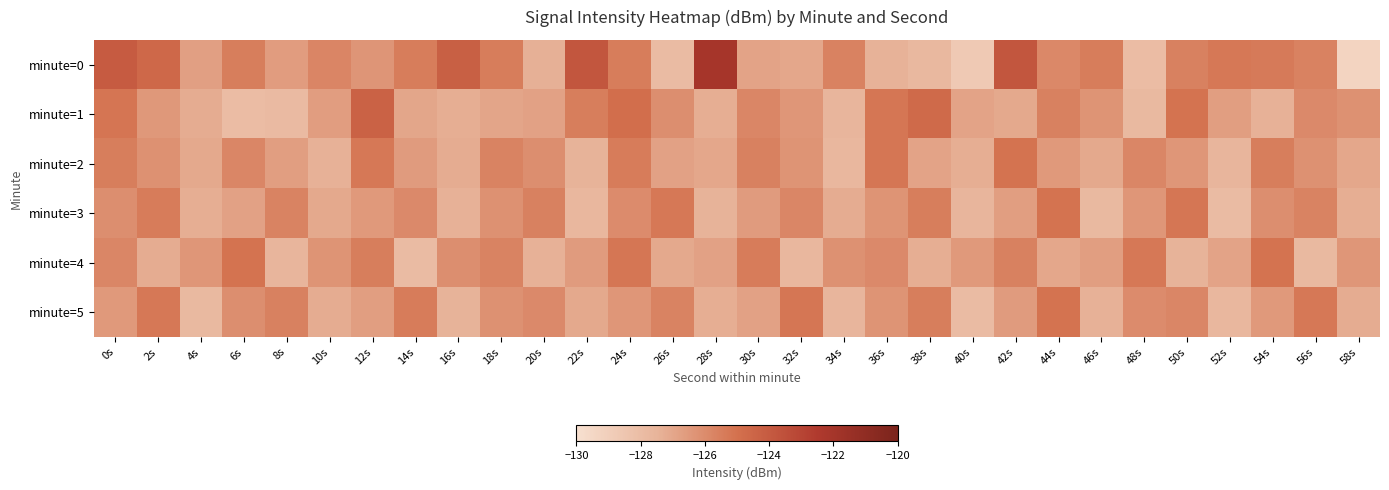

Reading left to right, transcribe all the data shown in this chart.

minute=0: 0s=-124.0	2s=-124.6	4s=-126.7	6s=-125.5	8s=-126.6	10s=-125.8	12s=-126.3	14s=-125.4	16s=-124.2	18s=-125.4	20s=-127.3	22s=-123.8	24s=-125.4	26s=-127.9	28s=-122.0	30s=-126.9	32s=-127.0	34s=-125.7	36s=-127.5	38s=-127.8	40s=-128.7	42s=-123.8	44s=-125.9	46s=-125.5	48s=-128.0	50s=-125.6	52s=-125.3	54s=-125.4	56s=-125.7	58s=-129.3
minute=1: 0s=-125.2	2s=-126.5	4s=-127.2	6s=-128.0	8s=-127.9	10s=-126.7	12s=-124.3	14s=-127.0	16s=-127.3	18s=-126.9	20s=-126.8	22s=-125.5	24s=-124.9	26s=-126.1	28s=-127.3	30s=-125.8	32s=-126.4	34s=-127.6	36s=-125.2	38s=-124.7	40s=-126.9	42s=-127.1	44s=-125.6	46s=-126.3	48s=-127.8	50s=-125.1	52s=-126.7	54s=-127.4	56s=-125.9	58s=-126.2
minute=2: 0s=-125.5	2s=-126.2	4s=-127.1	6s=-125.8	8s=-126.7	10s=-127.4	12s=-125.3	14s=-126.6	16s=-127.2	18s=-125.7	20s=-126.1	22s=-127.5	24s=-125.4	26s=-126.8	28s=-127.0	30s=-125.6	32s=-126.3	34s=-127.7	36s=-125.2	38s=-126.9	40s=-127.3	42s=-125.1	44s=-126.5	46s=-127.1	48s=-125.8	50s=-126.4	52s=-127.6	54s=-125.5	56s=-126.2	58s=-127.0
minute=3: 0s=-126.1	2s=-125.4	4s=-127.3	6s=-126.8	8s=-125.7	10s=-127.1	12s=-126.5	14s=-125.9	16s=-127.4	18s=-126.2	20s=-125.6	22s=-127.7	24s=-126.0	26s=-125.3	28s=-127.5	30s=-126.6	32s=-125.8	34s=-127.2	36s=-126.3	38s=-125.5	40s=-127.6	42s=-126.7	44s=-125.1	46s=-127.8	48s=-126.4	50s=-125.2	52s=-127.9	54s=-126.1	56s=-125.7	58s=-127.3
minute=4: 0s=-125.8	2s=-127.2	4s=-126.4	6s=-125.1	8s=-127.6	10s=-126.3	12s=-125.5	14s=-127.9	16s=-126.1	18s=-125.7	20s=-127.4	22s=-126.6	24s=-125.2	26s=-127.1	28s=-126.8	30s=-125.4	32s=-127.7	34s=-126.2	36s=-125.9	38s=-127.3	40s=-126.5	42s=-125.6	44s=-127.0	46s=-126.7	48s=-125.3	50s=-127.5	52s=-126.9	54s=-125.1	56s=-127.8	58s=-126.4
minute=5: 0s=-126.5	2s=-125.3	4s=-127.8	6s=-126.1	8s=-125.6	10s=-127.2	12s=-126.7	14s=-125.4	16s=-127.5	18s=-126.2	20s=-125.9	22s=-127.1	24s=-126.4	26s=-125.7	28s=-127.3	30s=-126.8	32s=-125.2	34s=-127.6	36s=-126.3	38s=-125.5	40s=-127.9	42s=-126.6	44s=-125.1	46s=-127.4	48s=-126.0	50s=-125.8	52s=-127.7	54s=-126.5	56s=-125.3	58s=-127.2